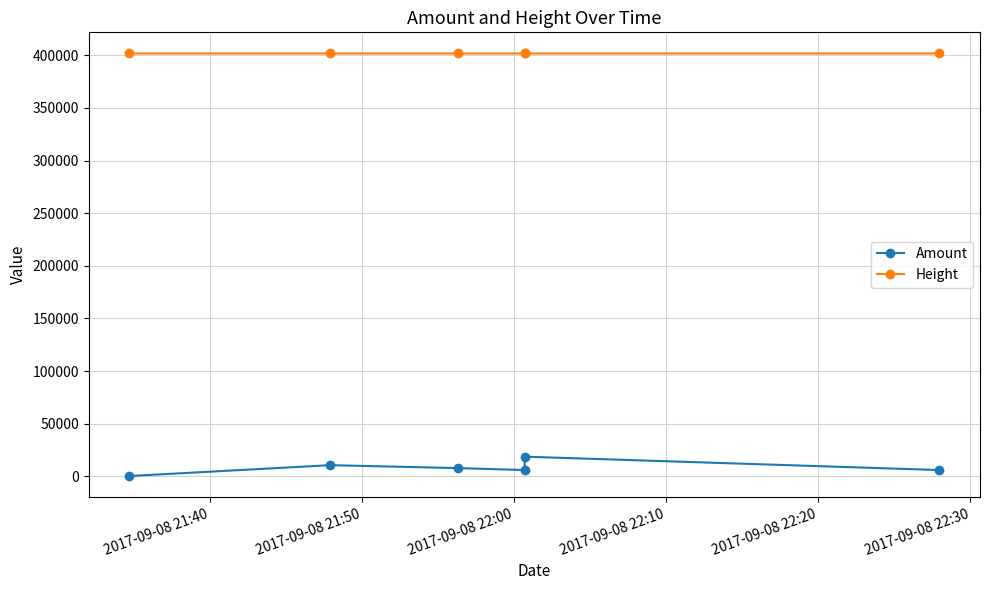

Does the chart have visible grid lines?

Yes